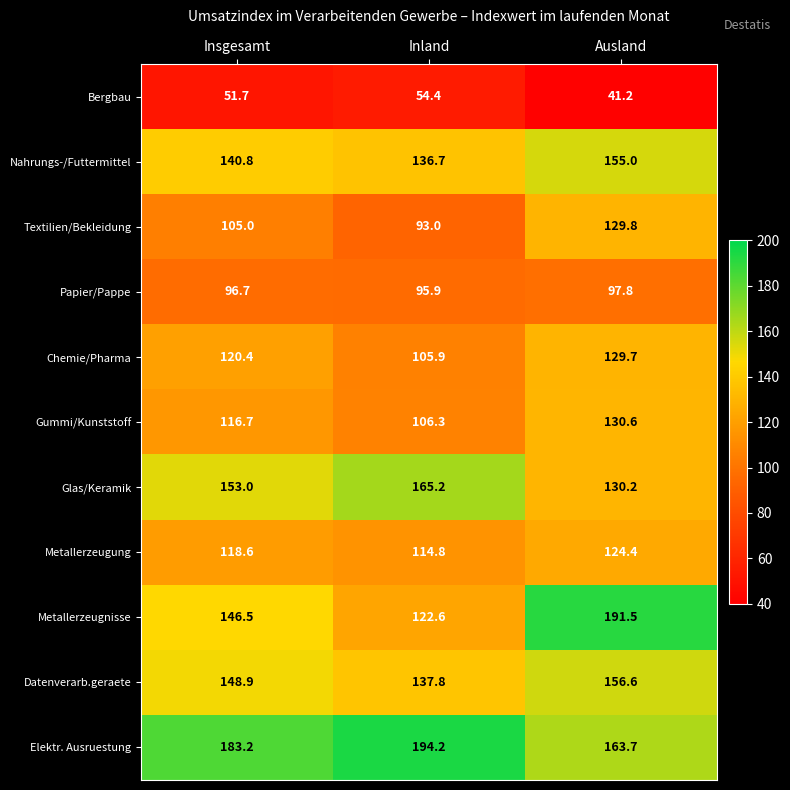

Is it true that Metallerzeugnisse equals 95.0 at Insgesamt?

False